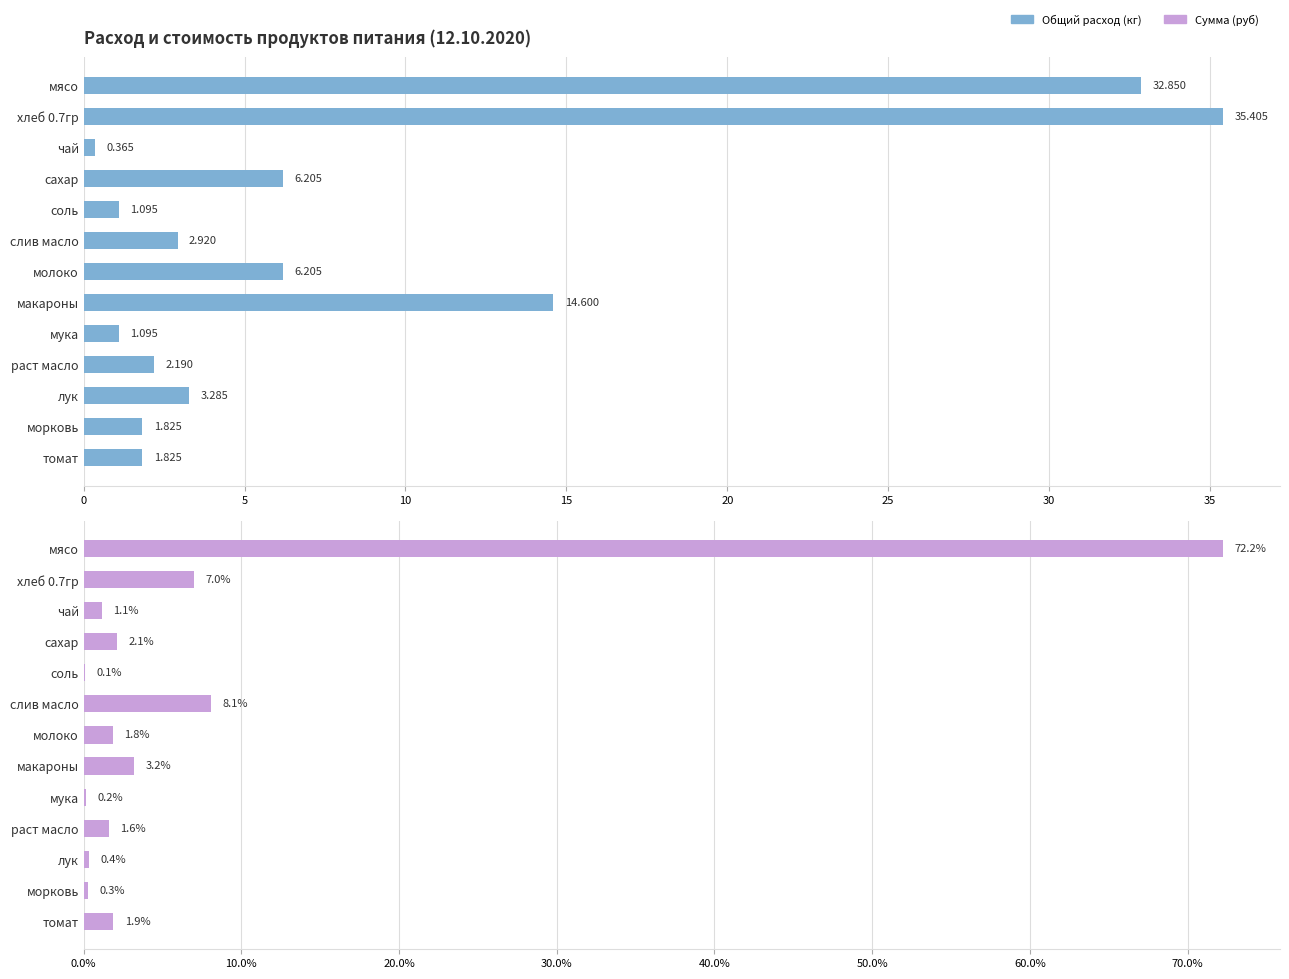

Which series has the largest range (max minus min)?

Сумма (руб)